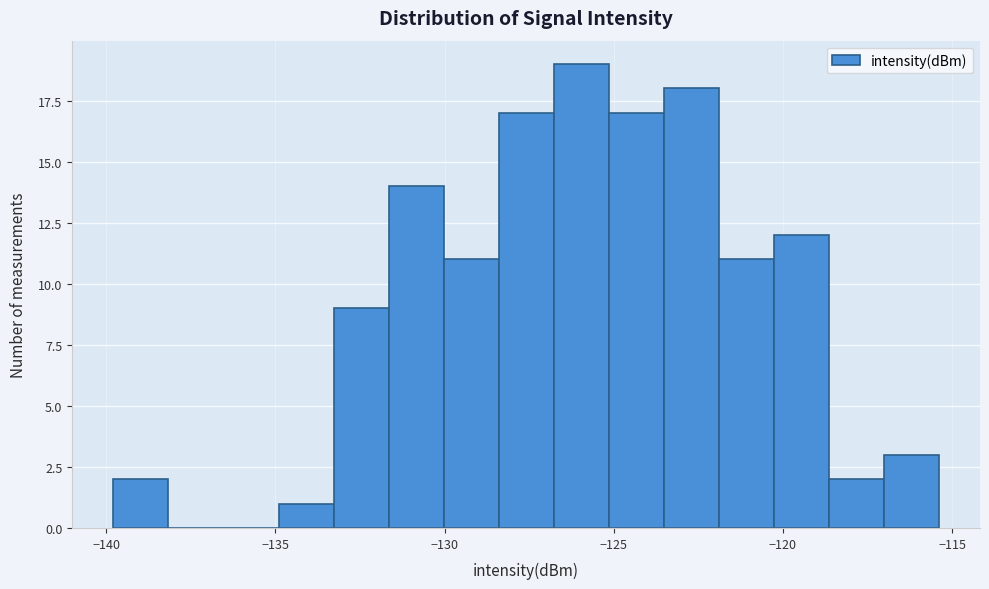

Read against the x-axis, roughly where is the centre of the tallest bar?

-126.0